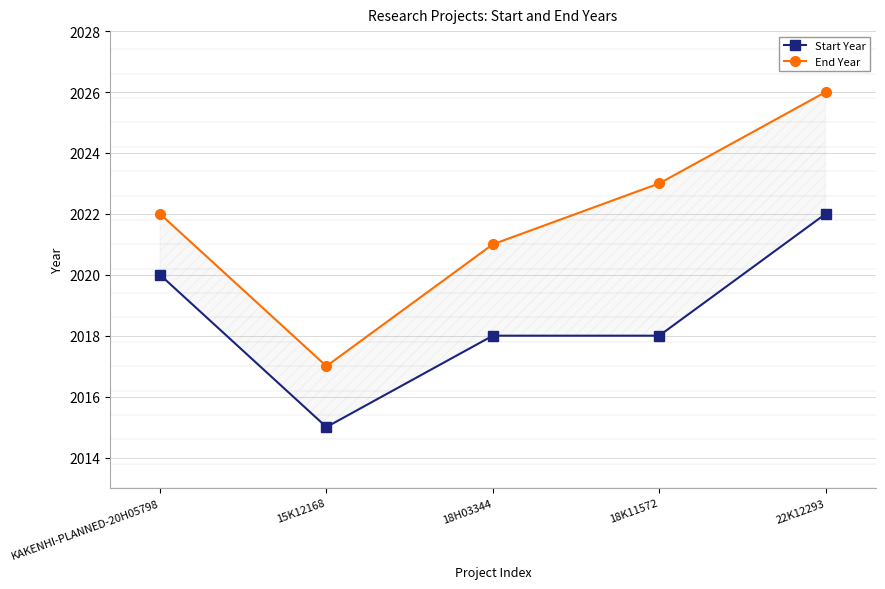

Rank the series at KAKENHI-PLANNED-20H05798 from highest to lowest value.

End Year, Start Year